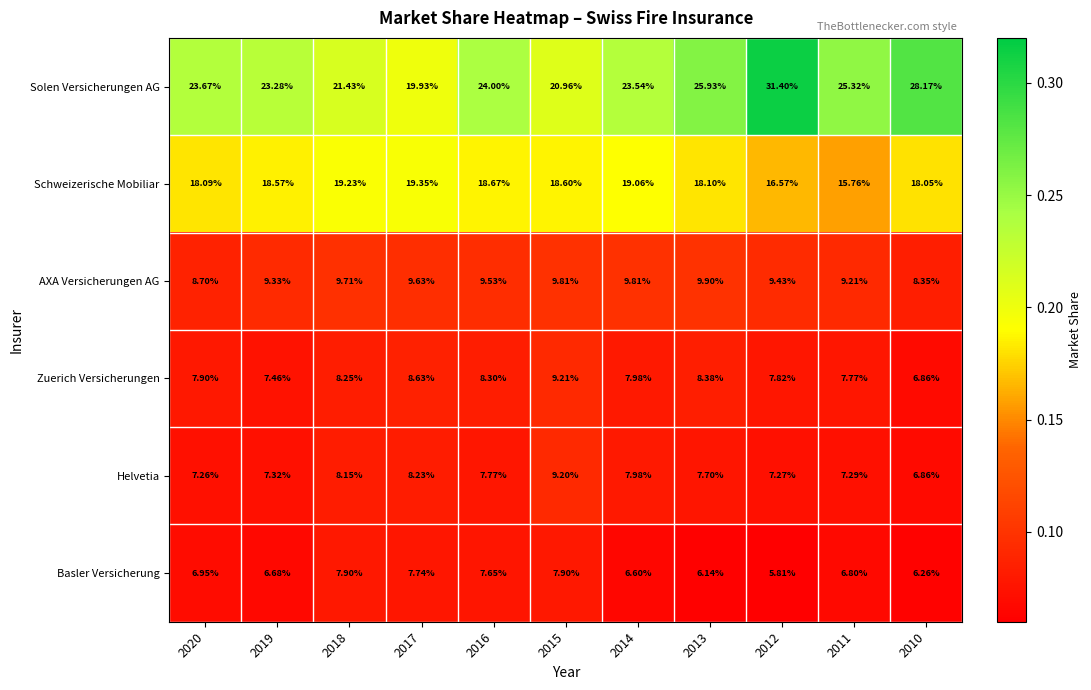

Which series has the widest spread of values?

Solen Versicherungen AG